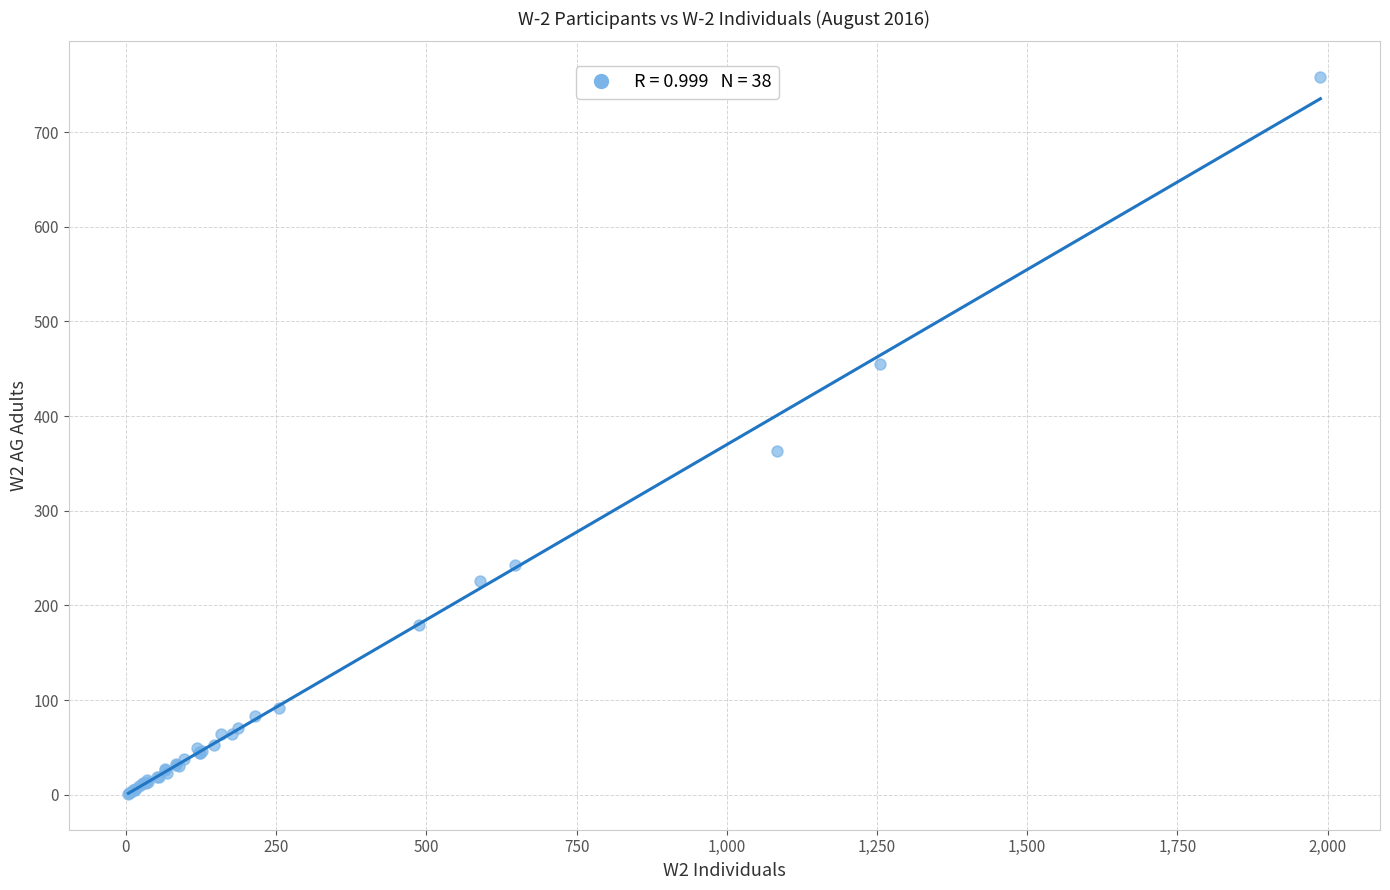

What Y value in the scatter plot is closest to 379?

363